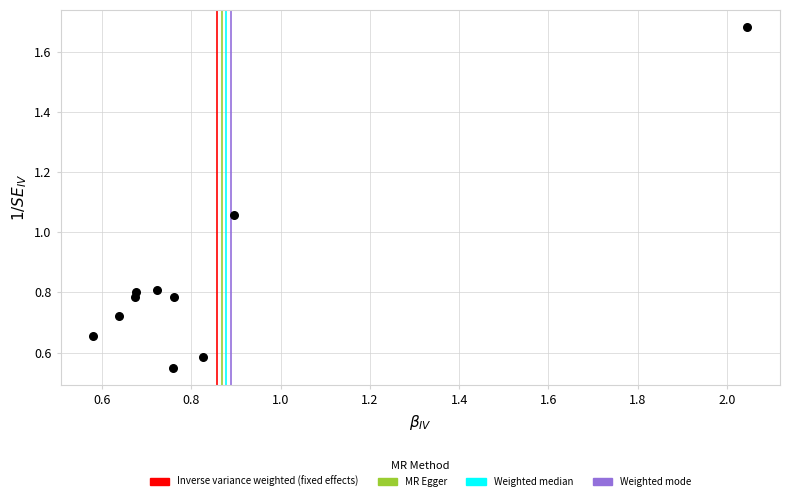

What is the range of X values (max minus min)?

1.5